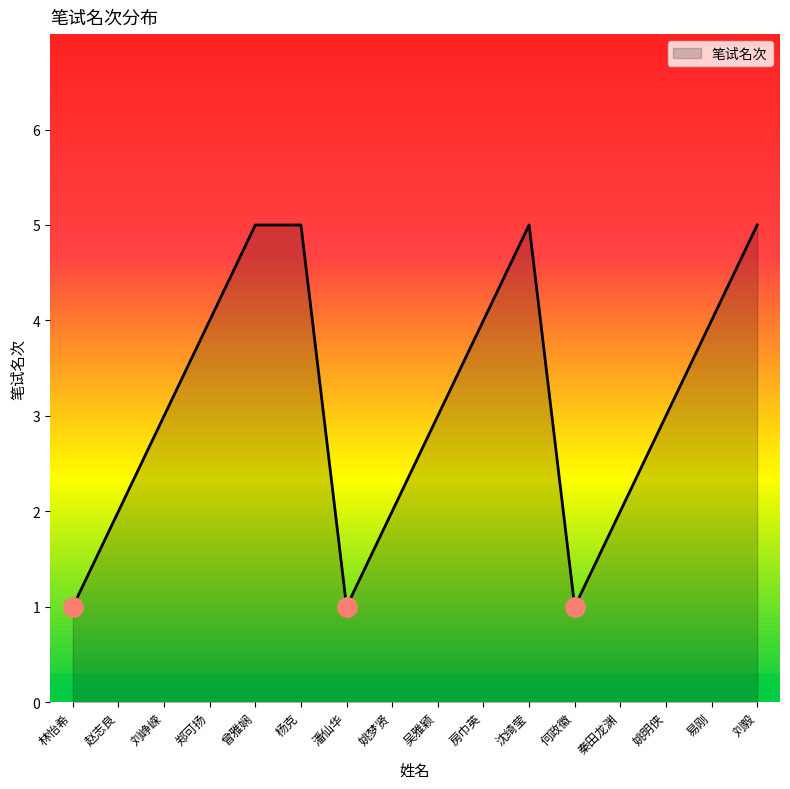

What is the greatest value displayed?

5